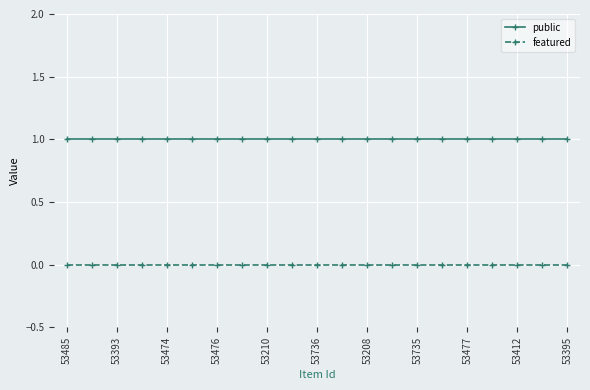

What is the value of the public point at the 16th from the left?

1